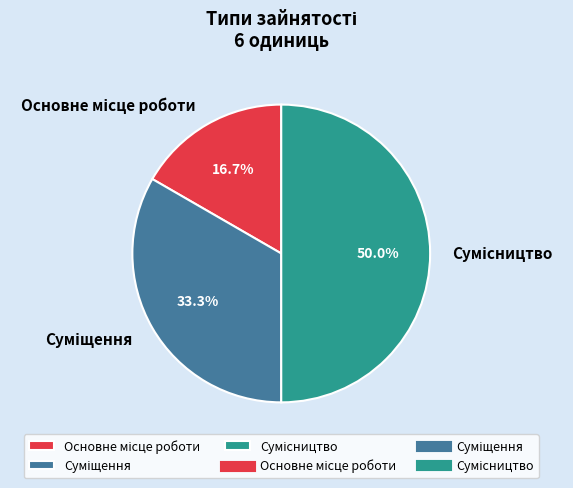

How many slices are in this pie chart?

3